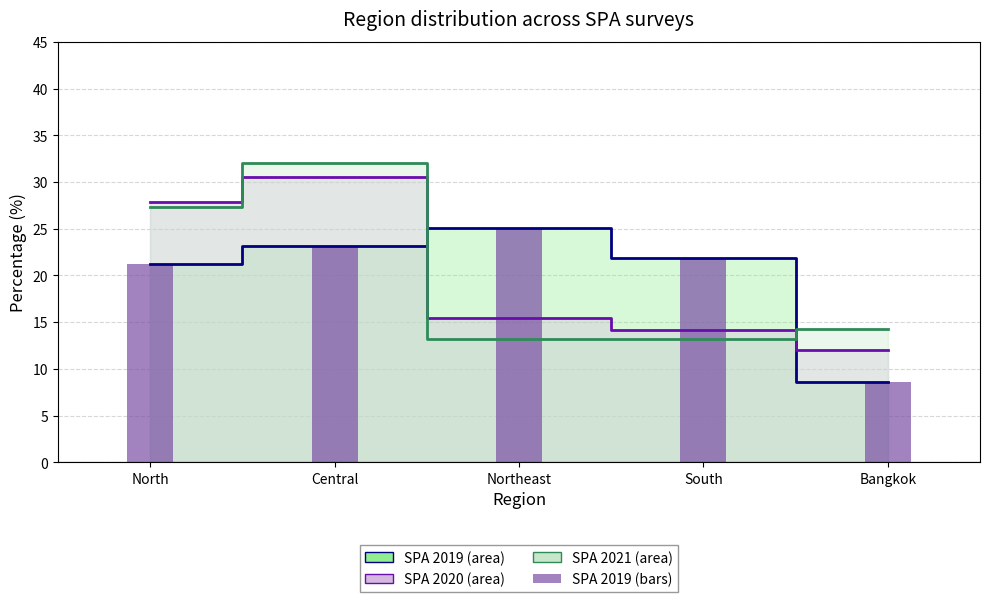

What is the label of the 5th bar from the right?

North